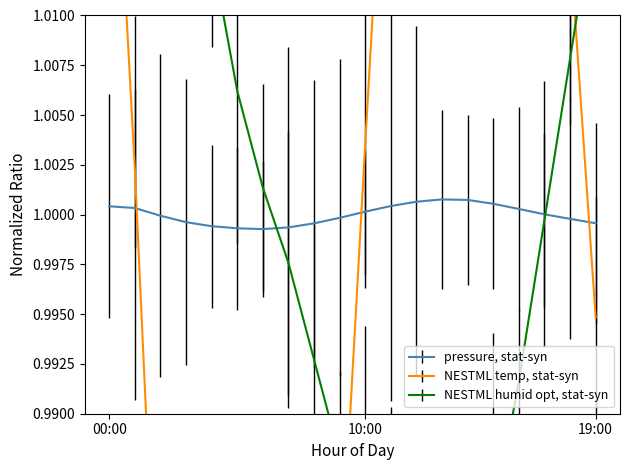

How many interior local peaks does the humidity series have?

1